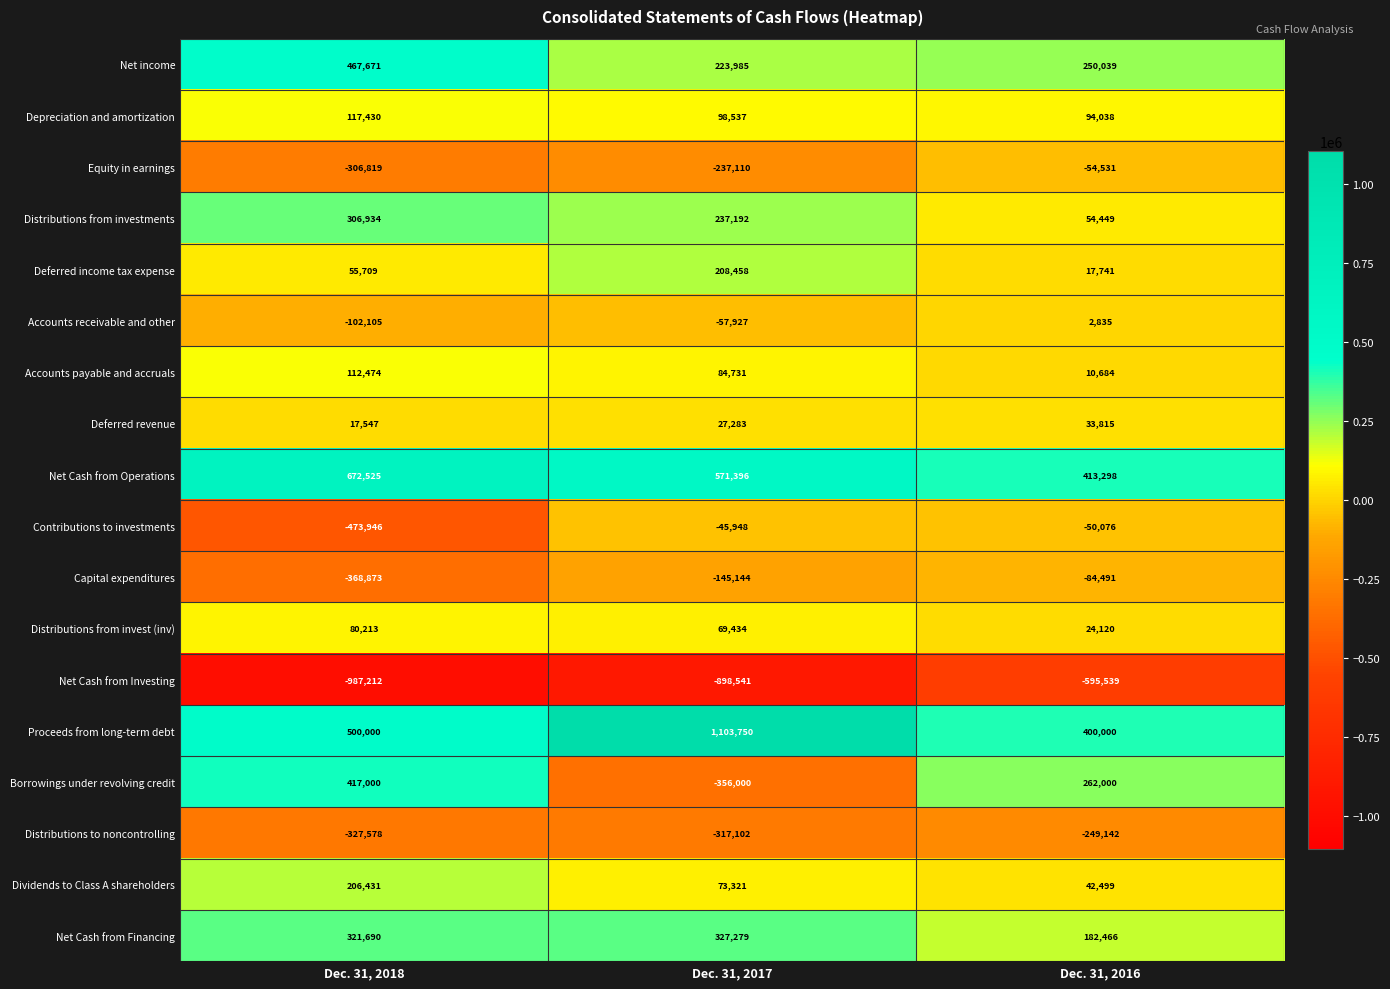

True or false: Borrowings under revolving credit has a value of 262000 at Dec. 31, 2016.

True